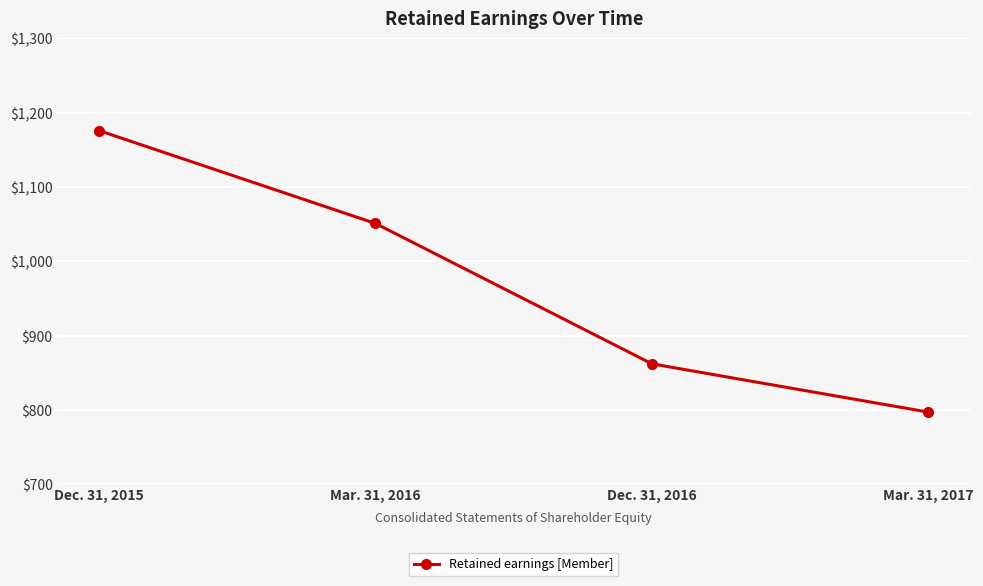

What is the average value?

972